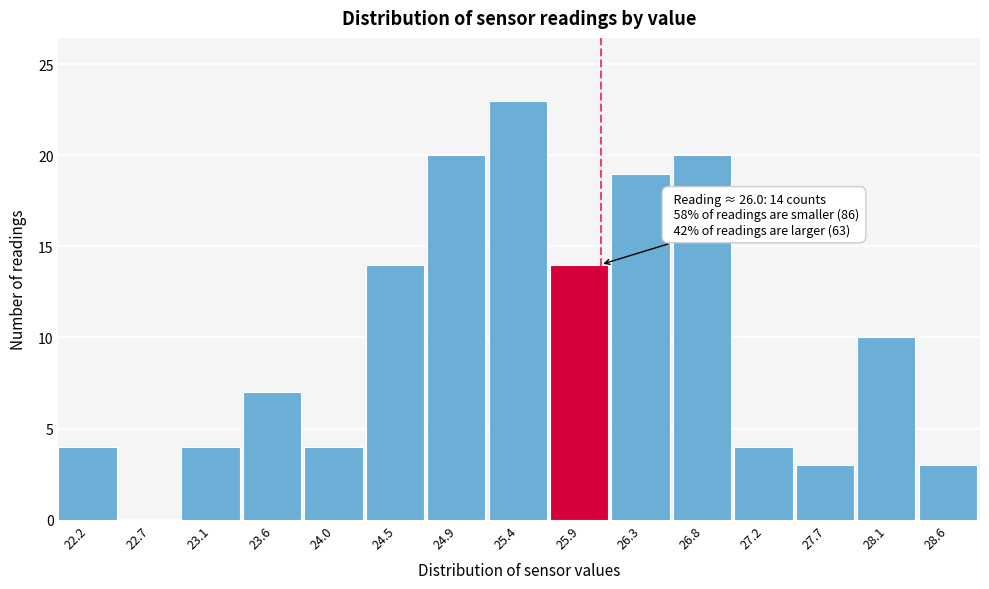

Which range on the x-axis has the tallest bar?

25.15 to 25.65